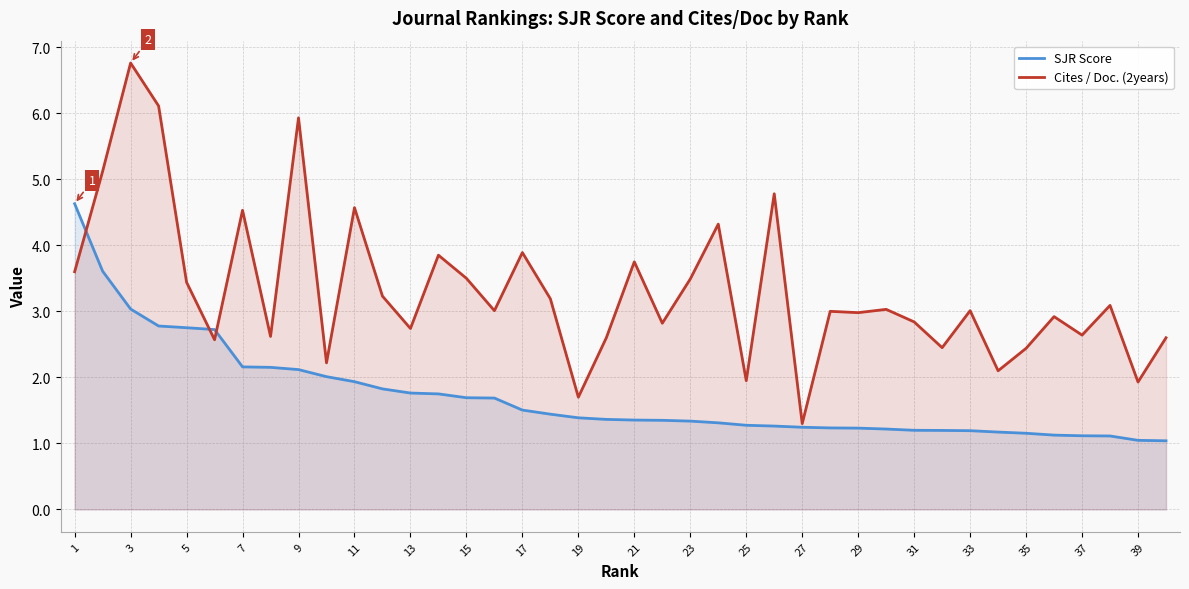

What is the difference between the highest and lowest values at 29?

1.7